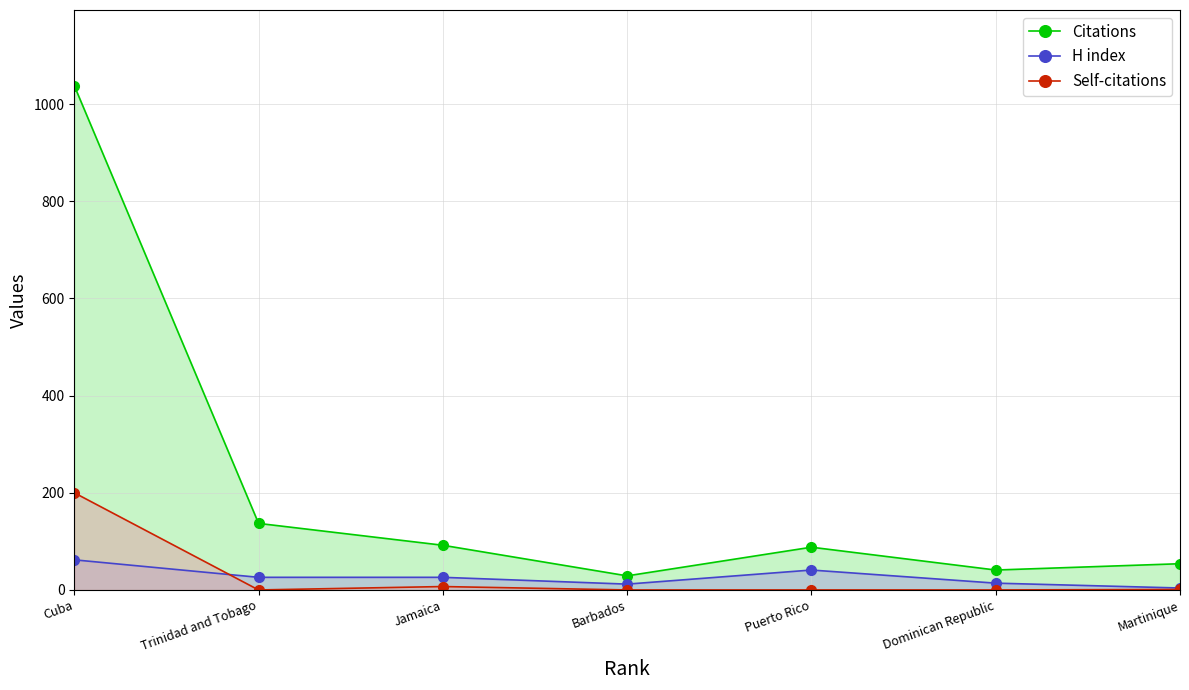

Count the number of data series in this chart.

3